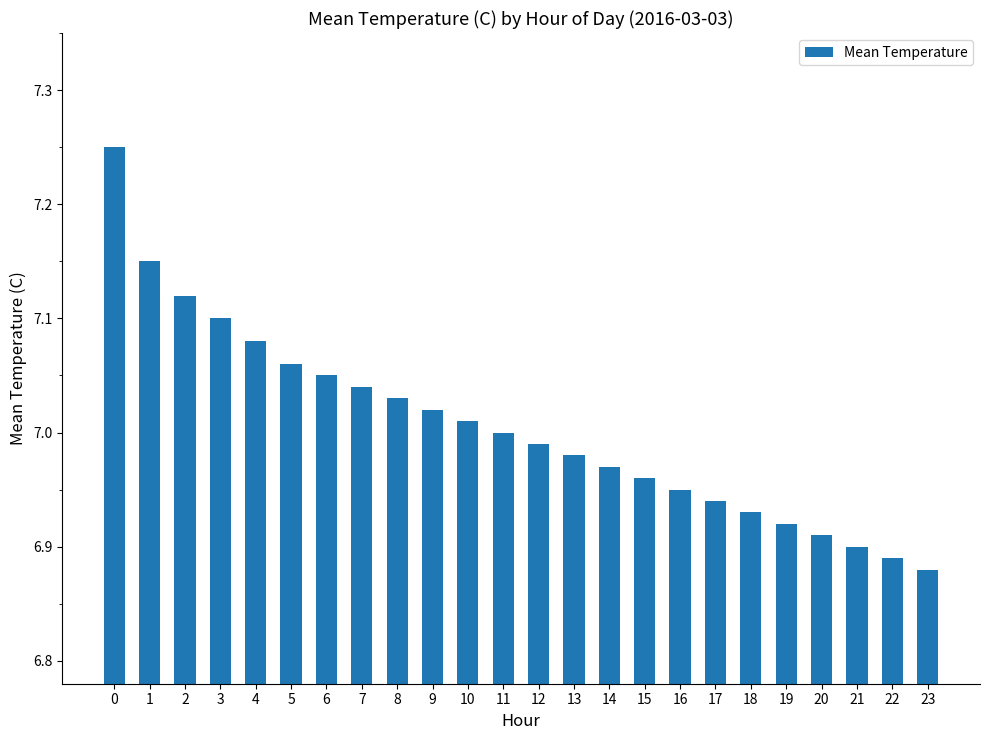

True or false: the data shows 6.9 at 17.

True